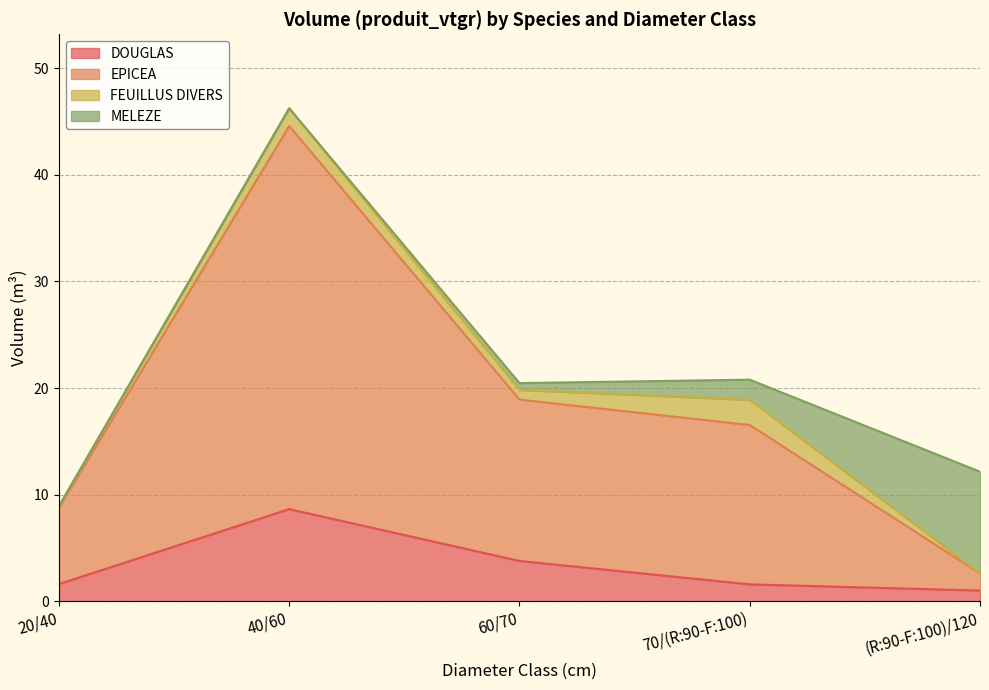

What value does the DOUGLAS series have at 70/(R:90-F:100)?

1.6